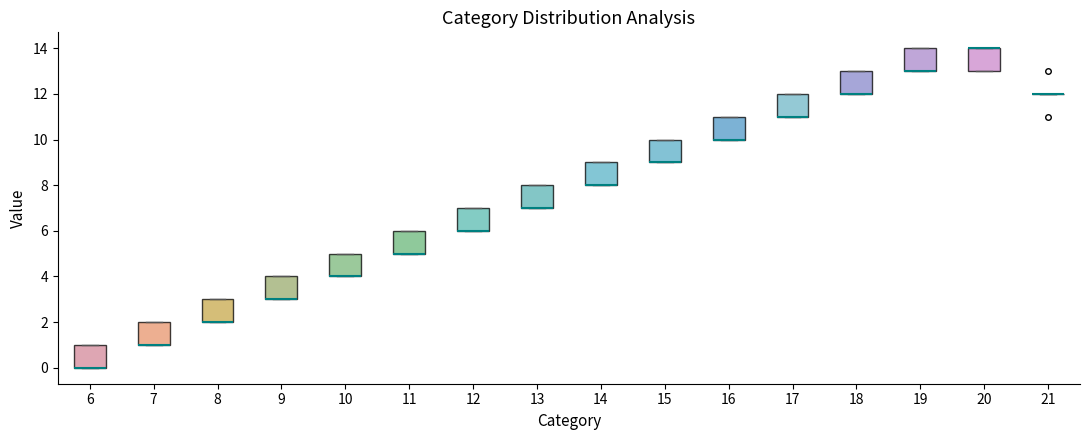

Reading left to right, read every box against the y-axis: the position of its median line, the range the box covers, and the ends of its whiskers. The values are not printed on the chart, so give them approximately, as read against the axis.

6: median 0 (drawn on the box's lower edge), box 0 to 1, whiskers 0 to 1
7: median 1 (drawn on the box's lower edge), box 1 to 2, whiskers 1 to 2
8: median 2 (drawn on the box's lower edge), box 2 to 3, whiskers 2 to 3
9: median 3 (drawn on the box's lower edge), box 3 to 4, whiskers 3 to 4
10: median 4 (drawn on the box's lower edge), box 4 to 5, whiskers 4 to 5
11: median 5 (drawn on the box's lower edge), box 5 to 6, whiskers 5 to 6
12: median 6 (drawn on the box's lower edge), box 6 to 7, whiskers 6 to 7
13: median 7 (drawn on the box's lower edge), box 7 to 8, whiskers 7 to 8
14: median 8 (drawn on the box's lower edge), box 8 to 9, whiskers 8 to 9
15: median 9 (drawn on the box's lower edge), box 9 to 10, whiskers 9 to 10
16: median 10 (drawn on the box's lower edge), box 10 to 11, whiskers 10 to 11
17: median 11 (drawn on the box's lower edge), box 11 to 12, whiskers 11 to 12
18: median 12 (drawn on the box's lower edge), box 12 to 13, whiskers 12 to 13
19: median 13 (drawn on the box's lower edge), box 13 to 14, whiskers 13 to 14
20: median 14 (drawn on the box's upper edge), box 13 to 14, whiskers 13 to 14
21: box collapsed to a line at 12, whiskers 12 to 12